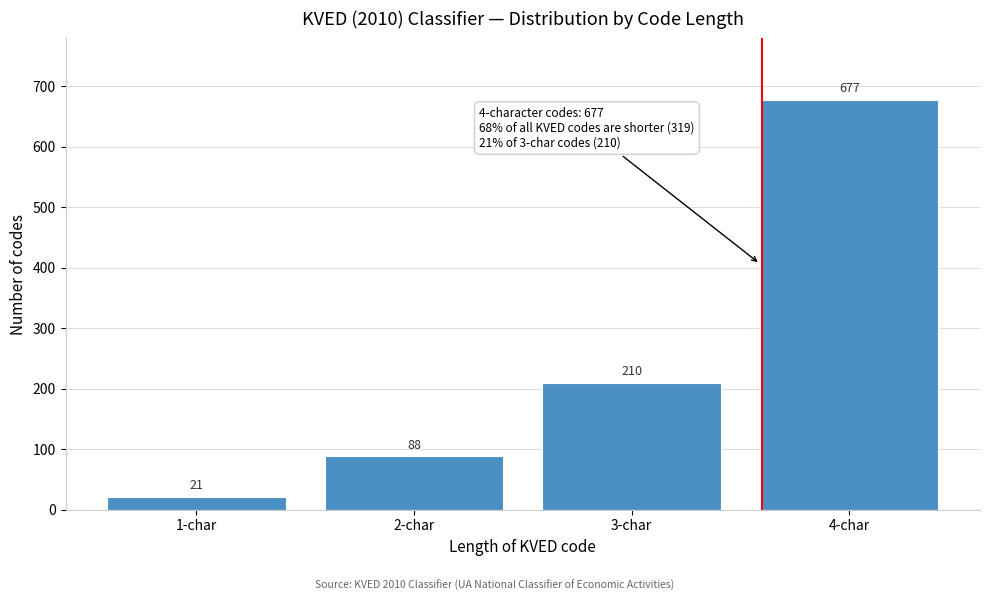

Reading left to right, transcribe all the data shown in this chart.

1-char=21	2-char=88	3-char=210	4-char=677